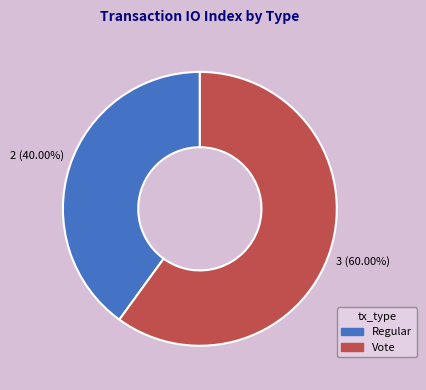

To the nearest percent, what is the difference between the largest and smallest slice percentages?

20%